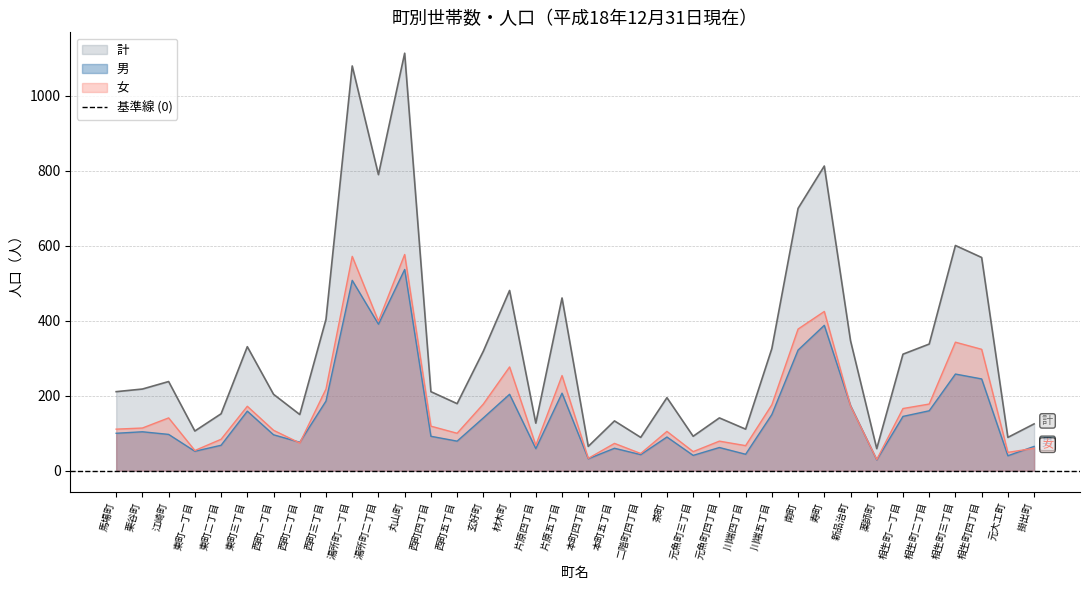

True or false: 女 and 計 intersect in this chart.

False